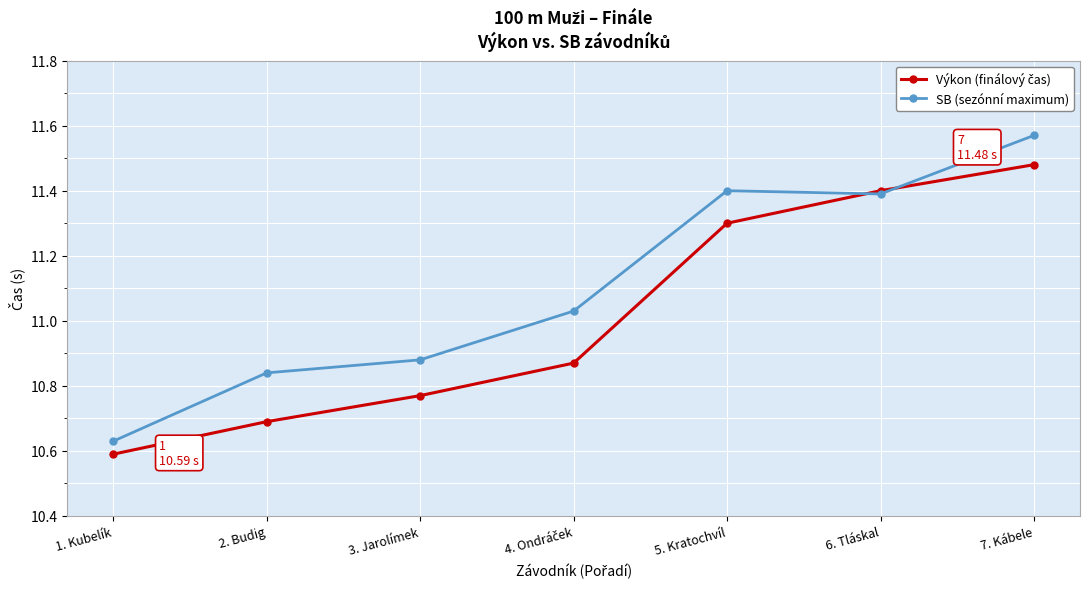

What is the approximate value of SB (sezónní maximum) at 6. Tláskal?

11.4